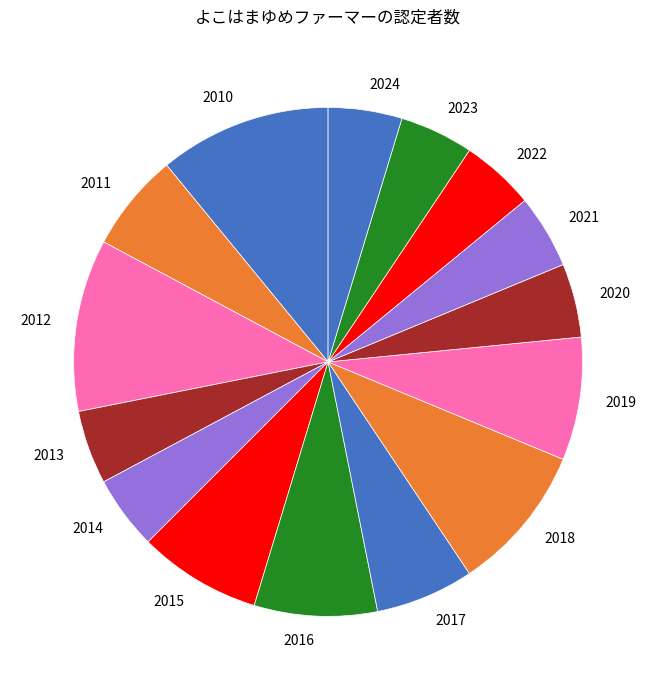

Combined, do 2011 and 2022 account for over 50%?

No